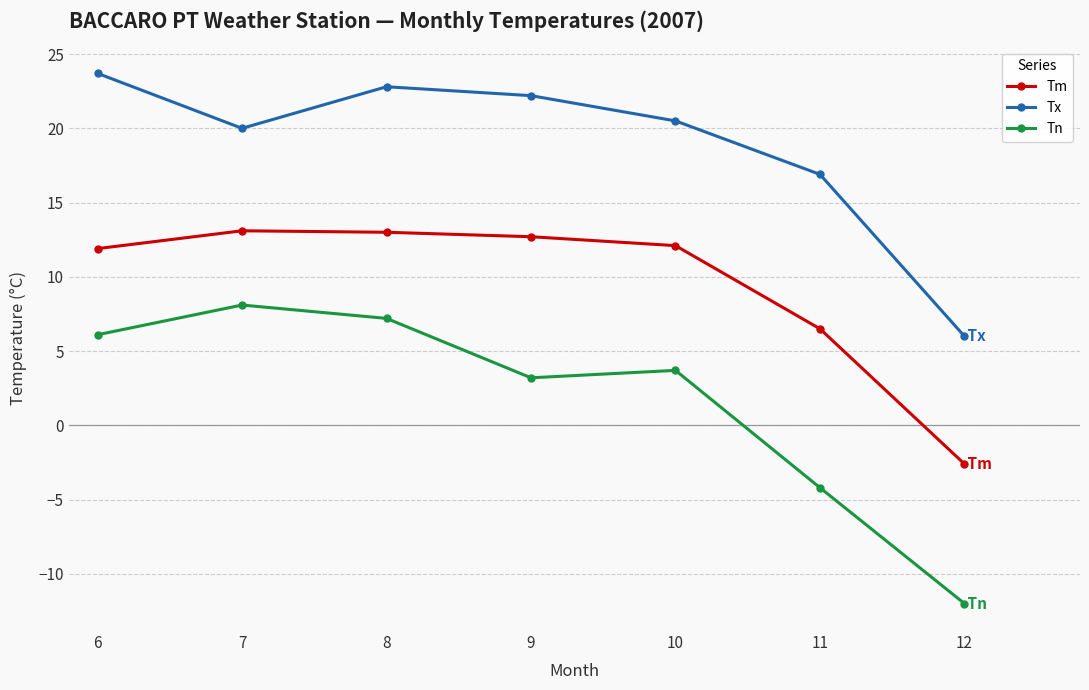

What is the sum of all Tm values?

66.7